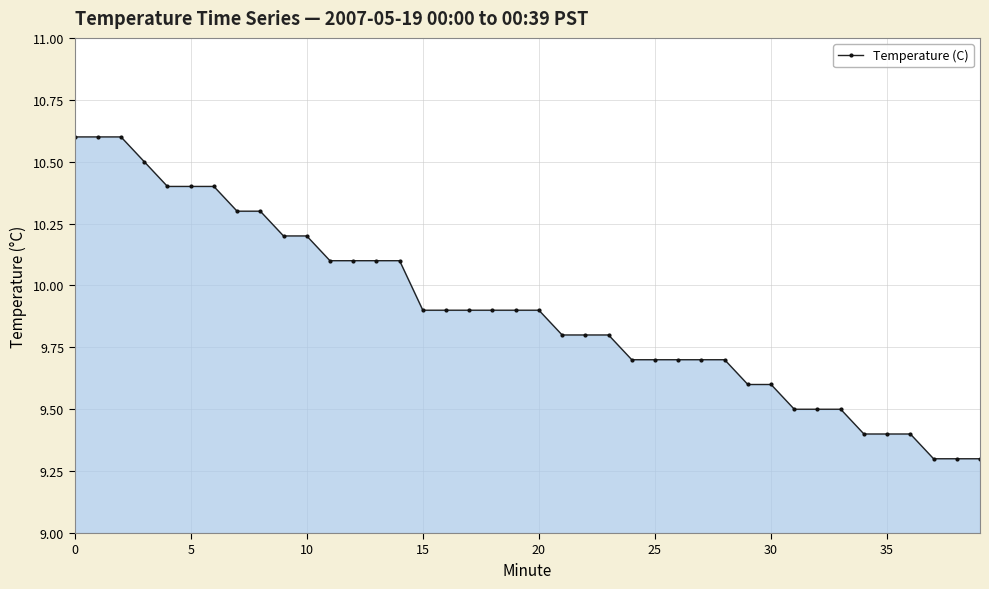

What is the minimum value shown in the chart?

9.3